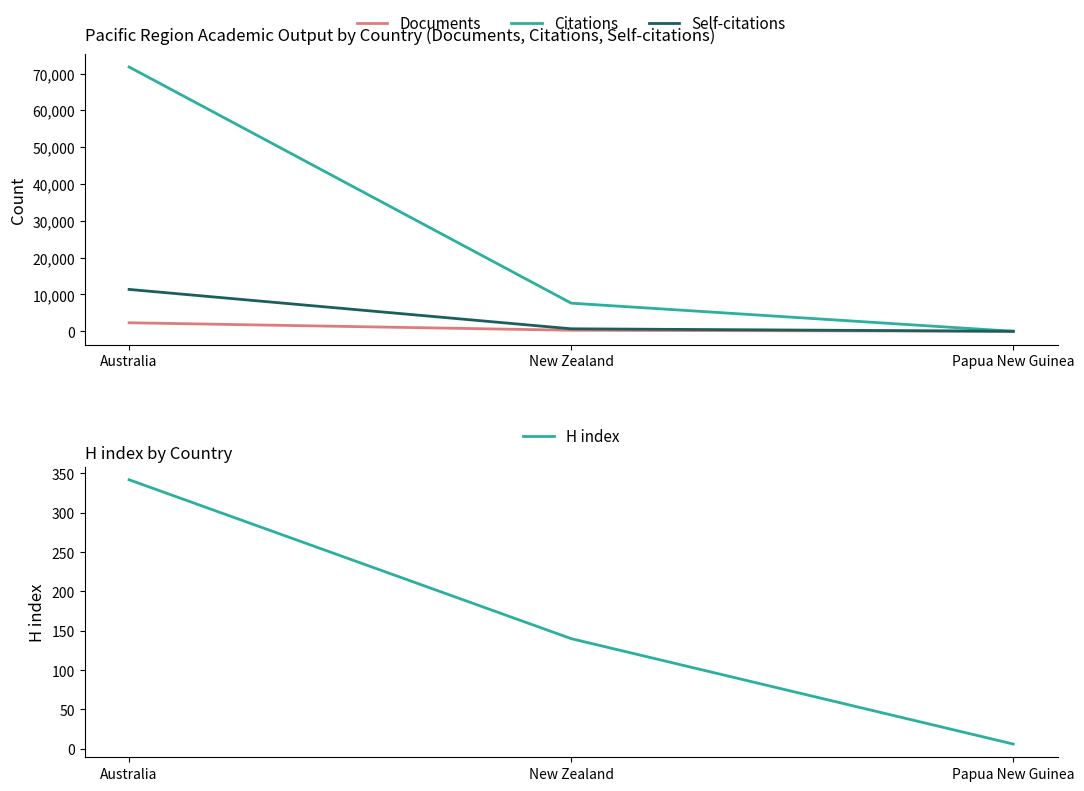

The value of Documents at Papua New Guinea is 1. True or false?

True